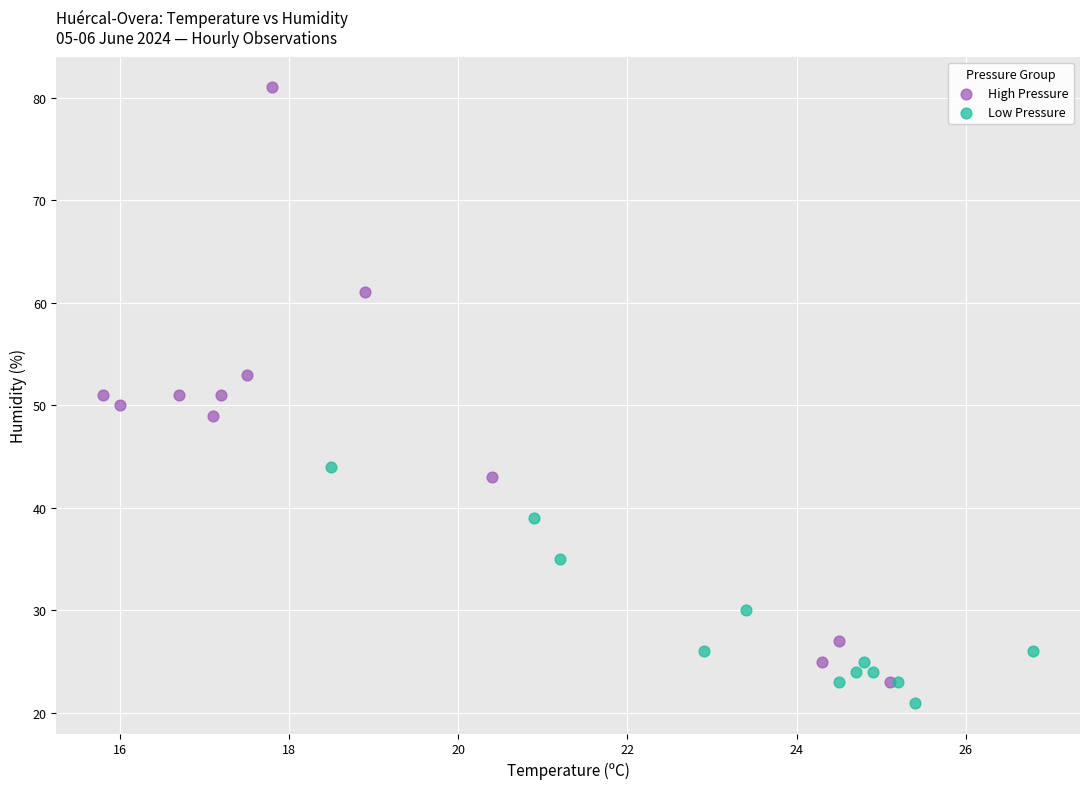

Which series reaches the maximum Y coordinate?

High Pressure